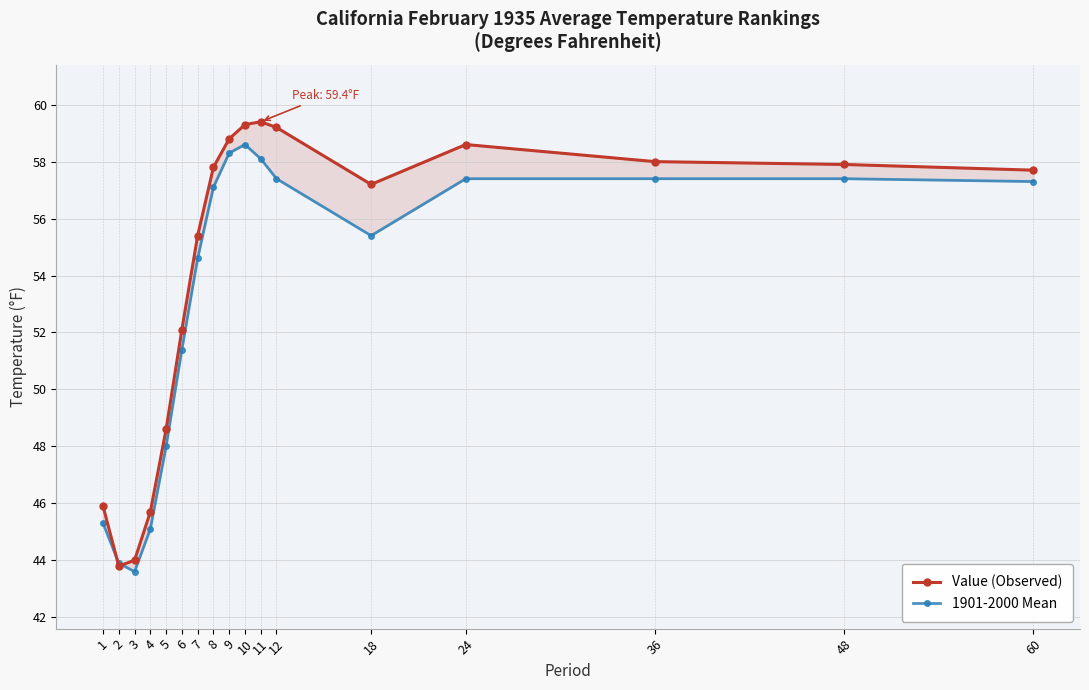

Where is 1901-2000 Mean nearest to the value 51?

6